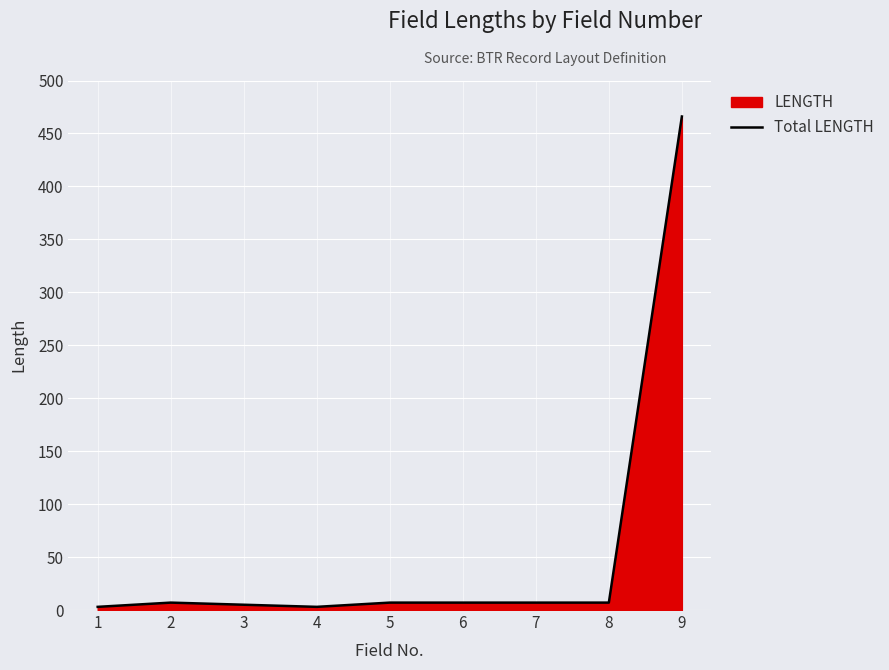

Rank the categories by value from highest to lowest.

9, 2, 5, 6, 7, 8, 3, 1, 4